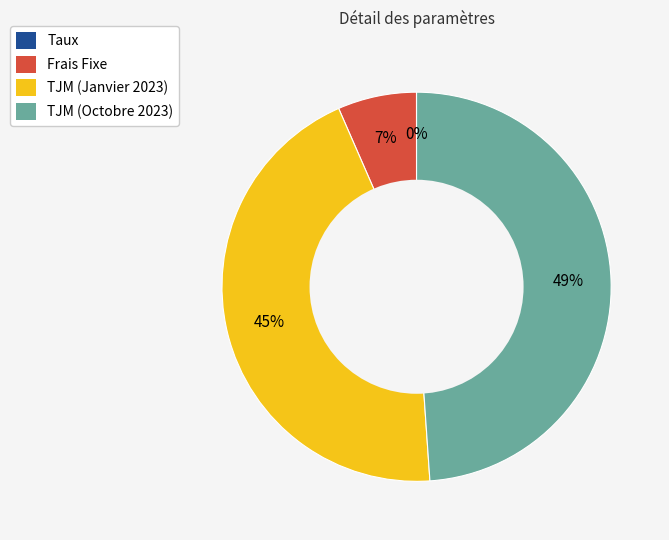

To the nearest percent, what is the average slice percentage?

25%